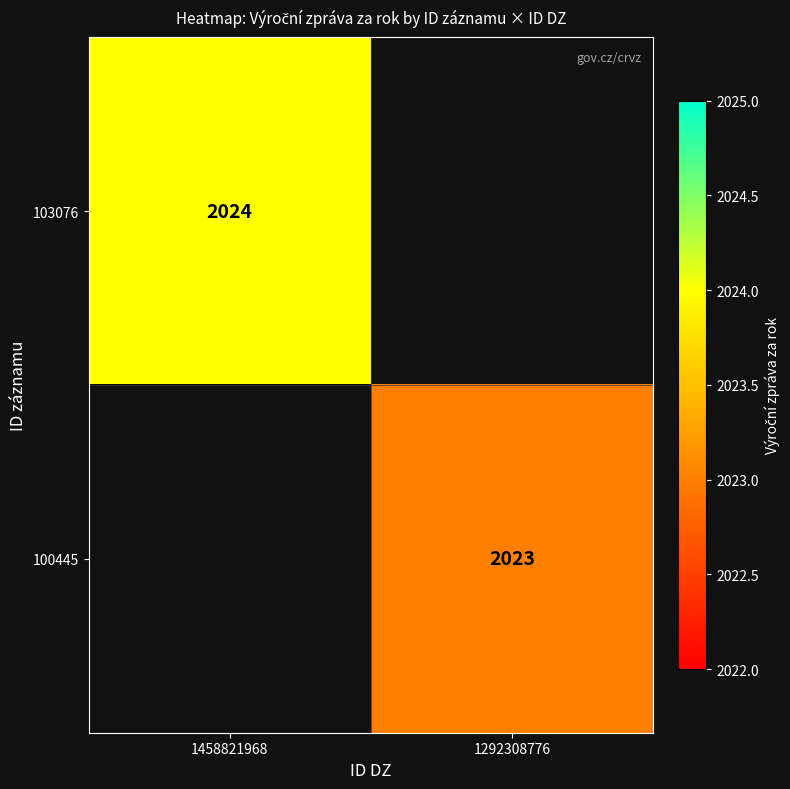

Between 1292308776 and 1458821968, which is larger?

1458821968